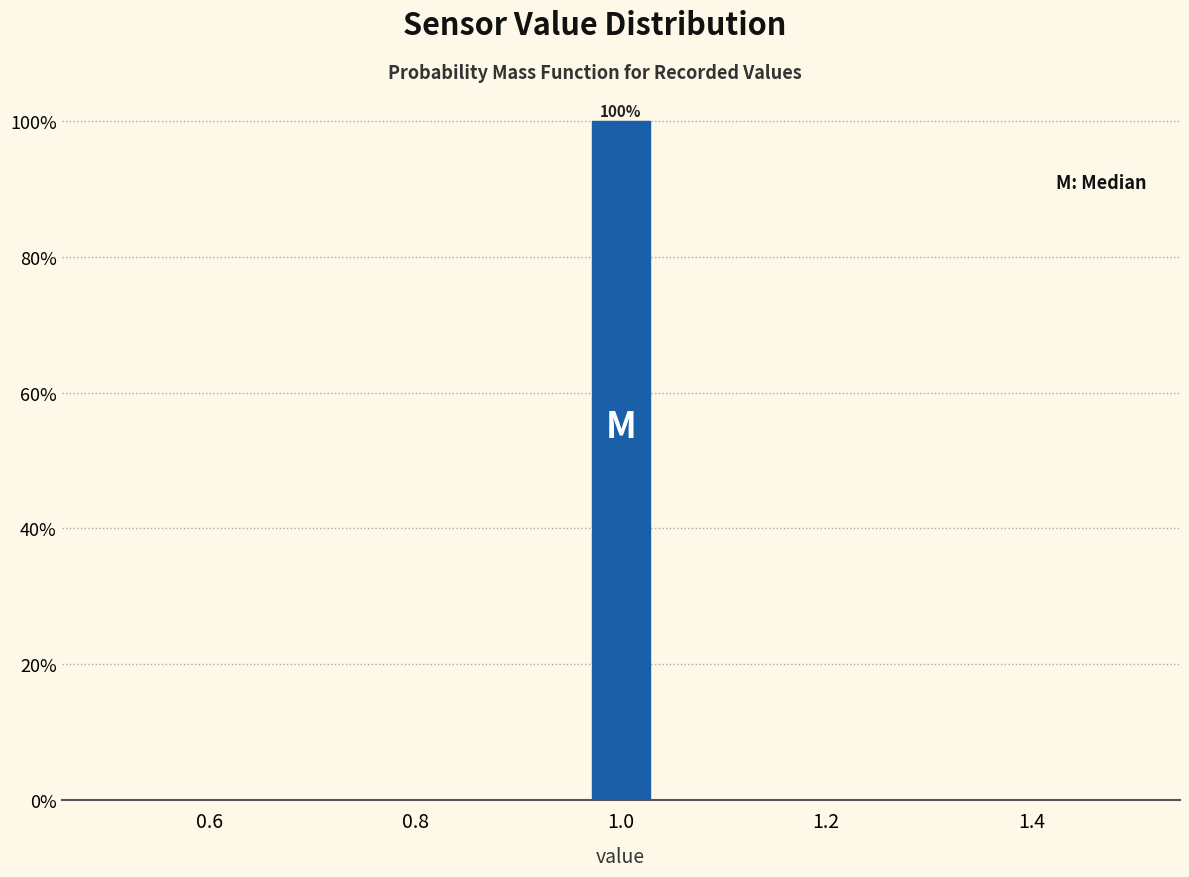

Read against the x-axis, roughly where is the centre of the tallest bar?

1.00